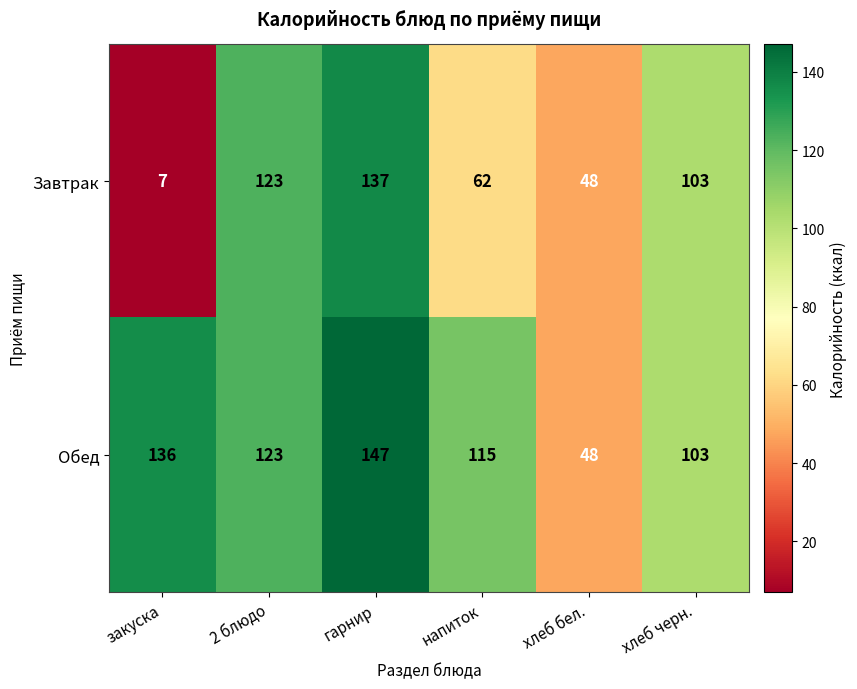

What is the difference between the maximum and minimum values in the Обед series?

99